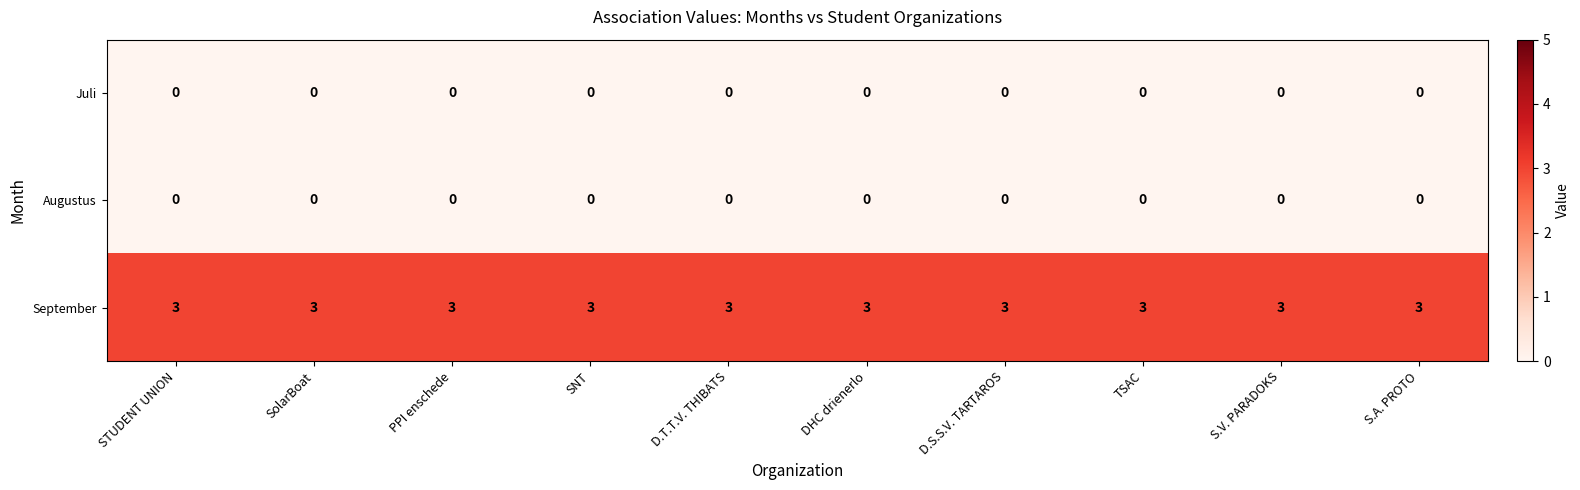

Is it true that September equals 3 at DHC drienerlo?

True